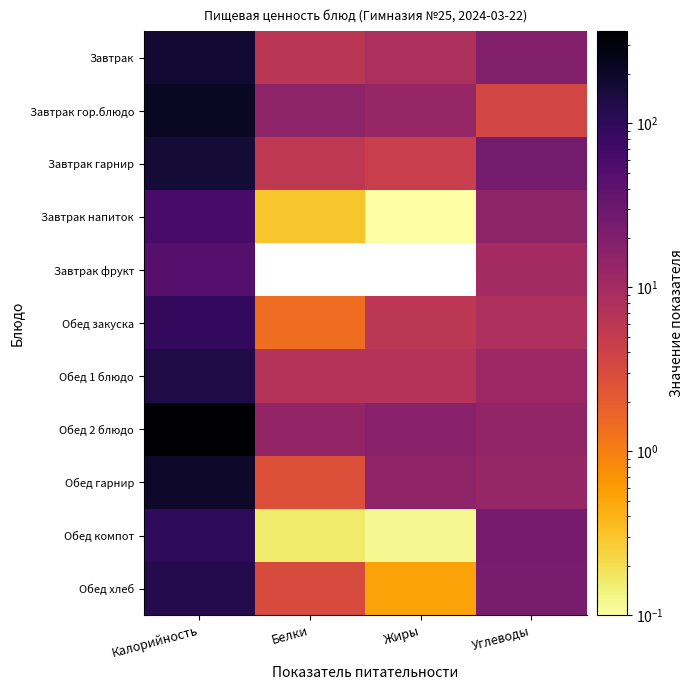

What is the average value of the Завтрак гарнир series?

51.0